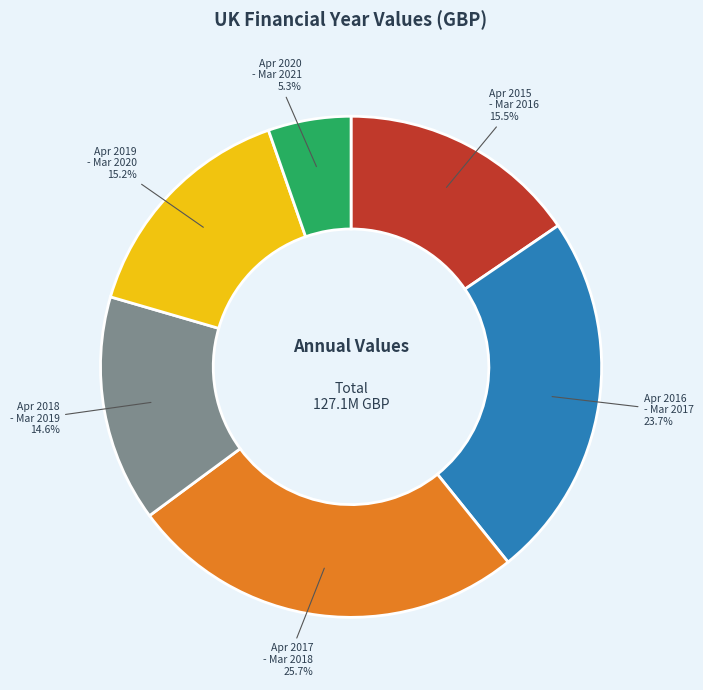

Is there a majority slice in this chart?

No